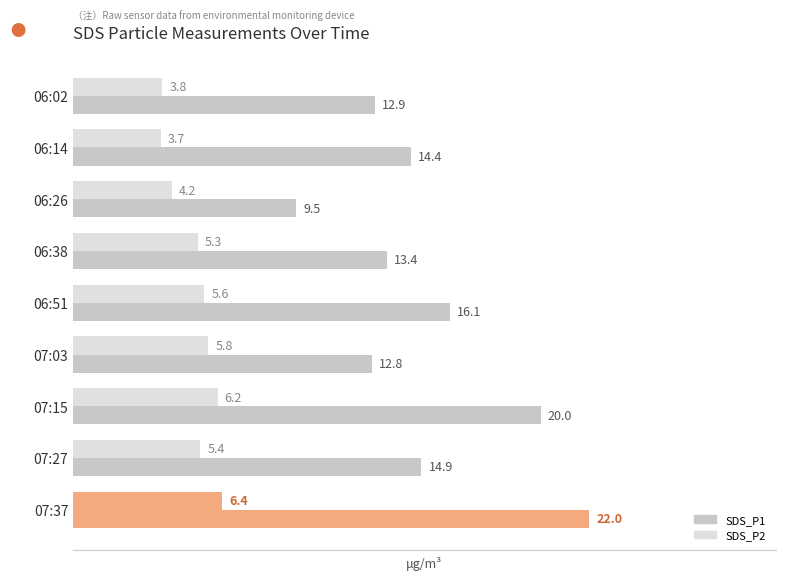

How many data points does each series have?

9